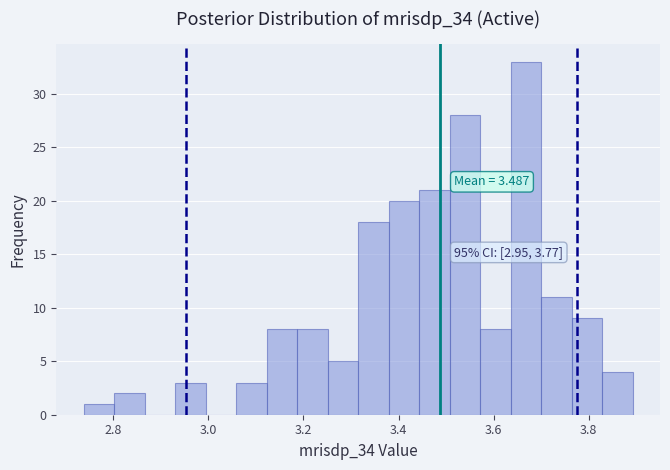

Read against the x-axis, roughly where is the centre of the tallest bar?

3.66